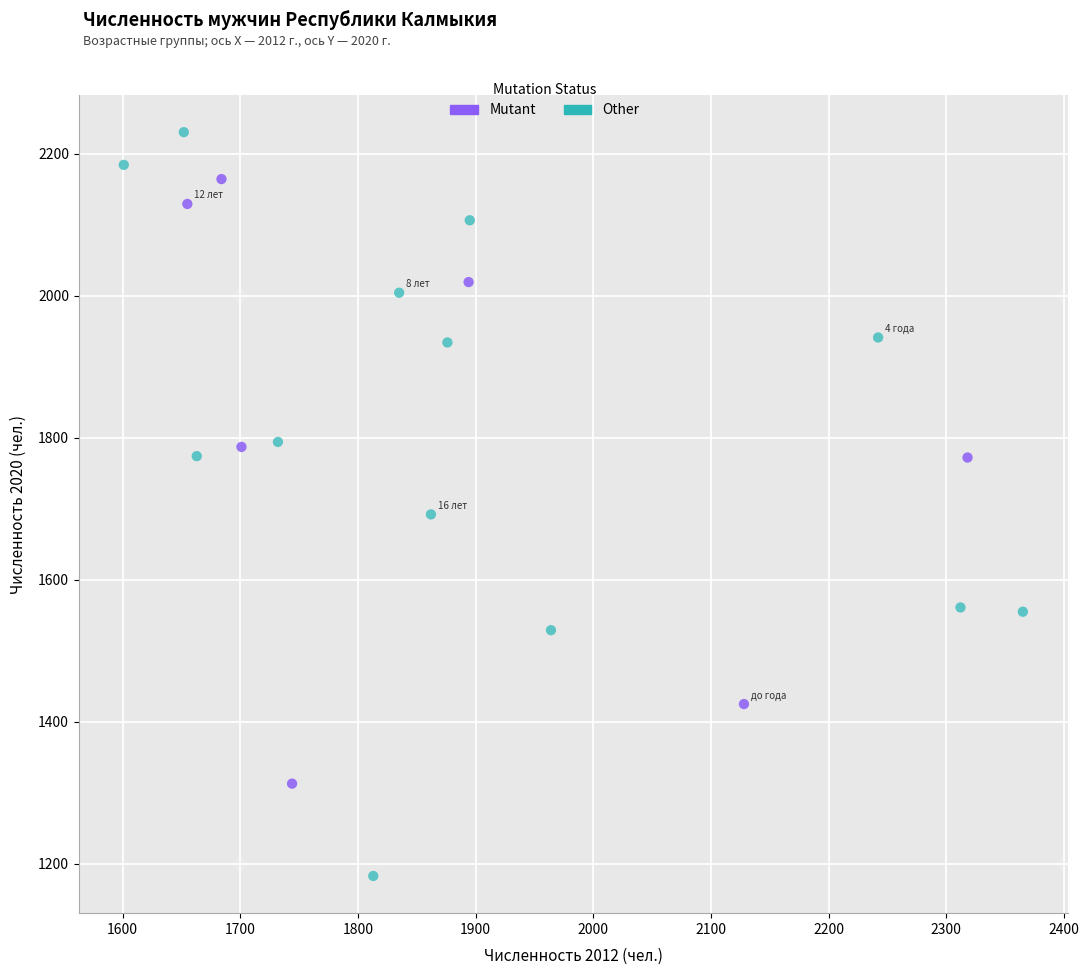

Which series has the largest Y range (max minus min)?

Other